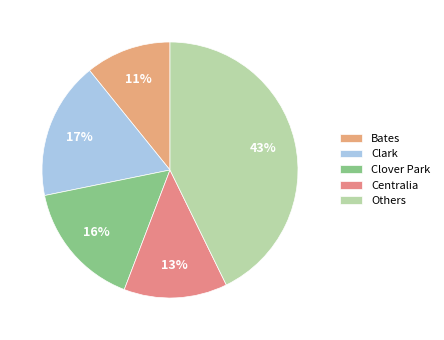

Does Centralia represent more than half of the total?

No